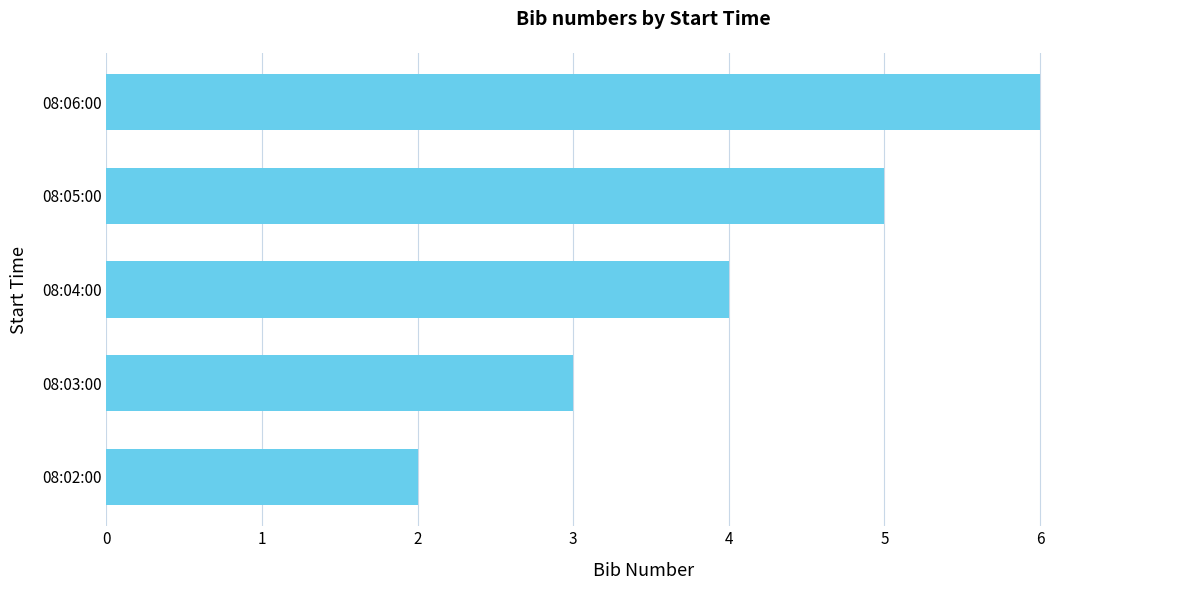

What is the smallest value displayed?

2